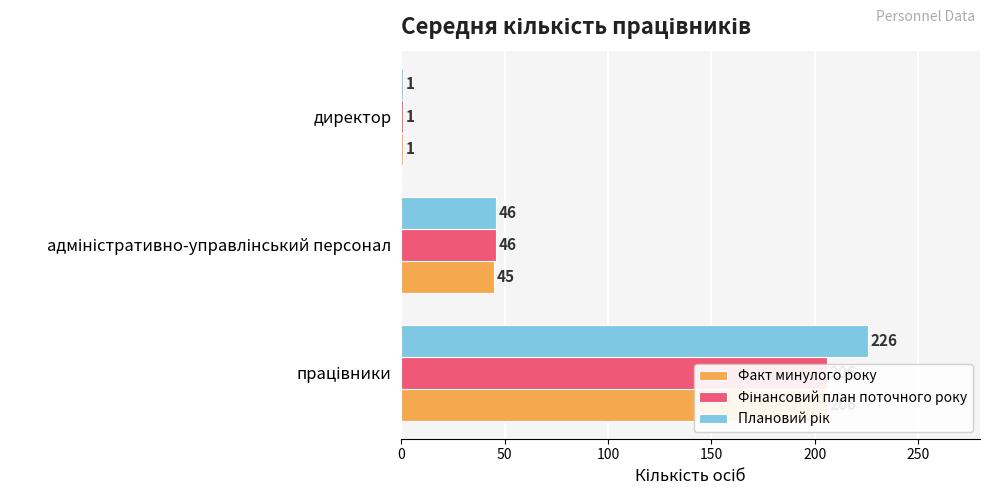

What is the difference between the second highest and minimum values in the Фінансовий план поточного року series?

45